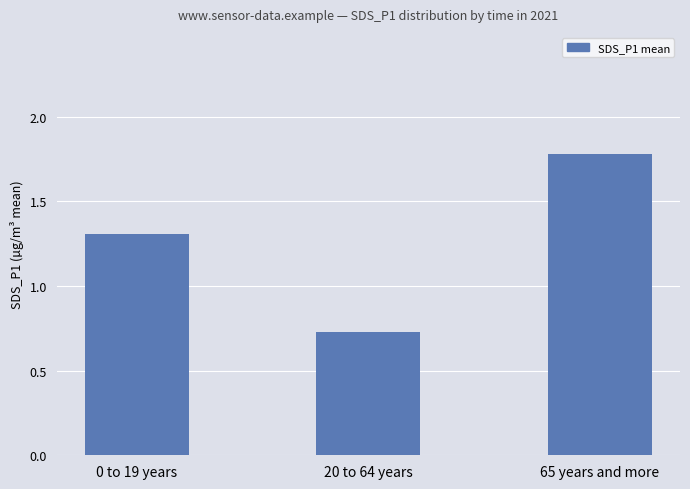

Between 20 to 64 years and 65 years and more, which is larger?

65 years and more